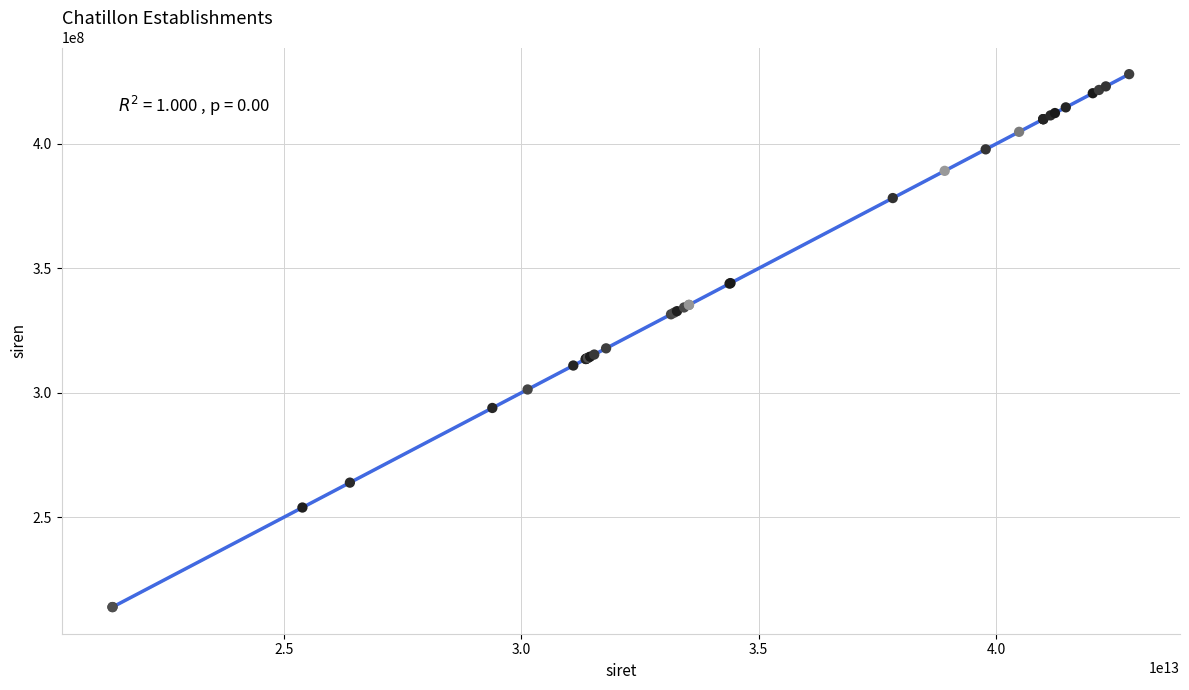

What Y value in the scatter plot is closest to 320963016?

317857027